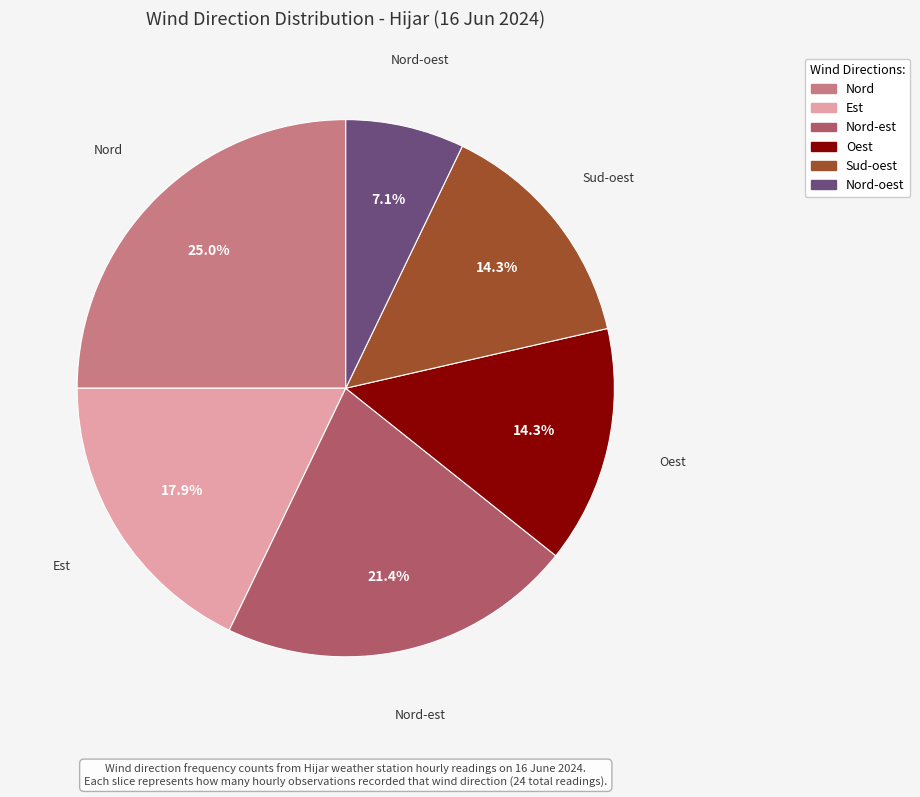

Does any single category account for the majority?

No